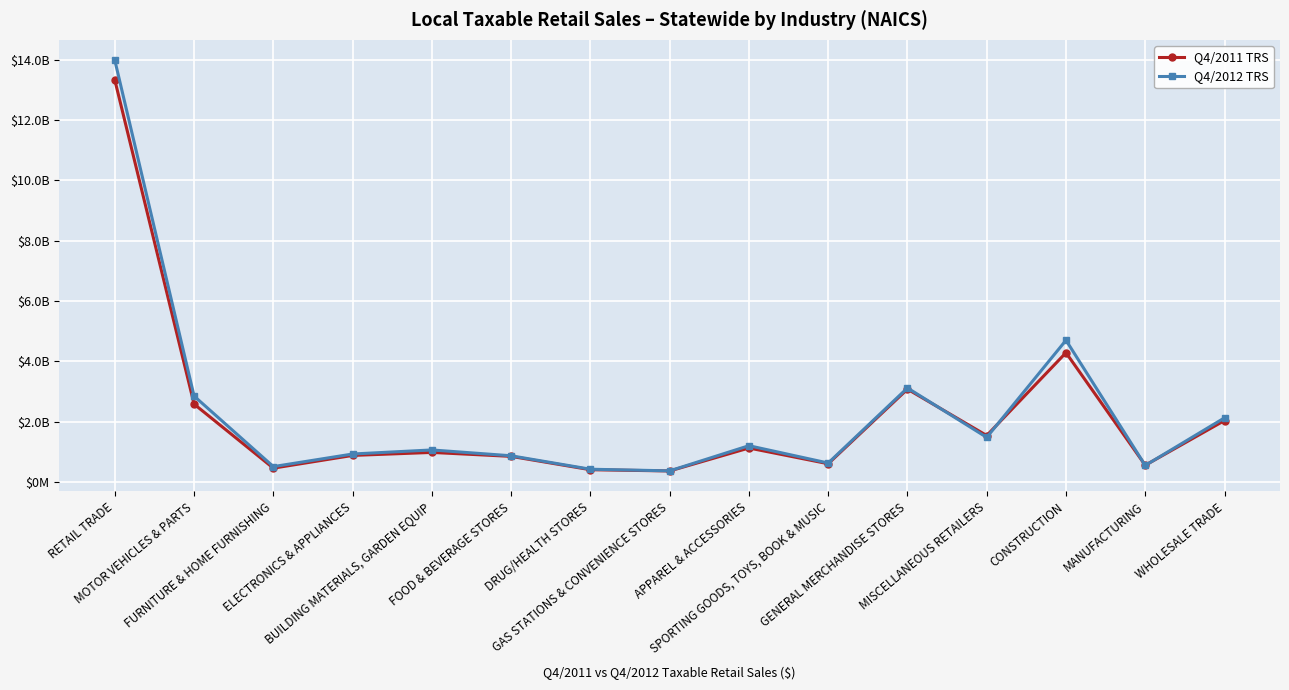

What are all the series names shown in the legend?

Q4/2011 TRS, Q4/2012 TRS